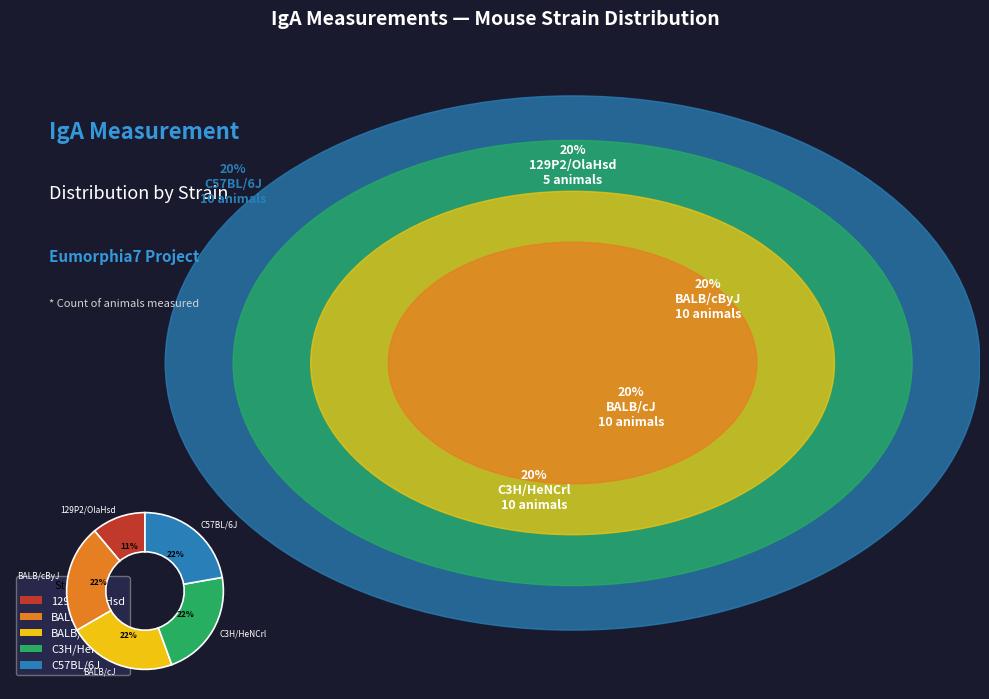

What percentage is the BALB/cByJ slice, to the nearest percent?

22%